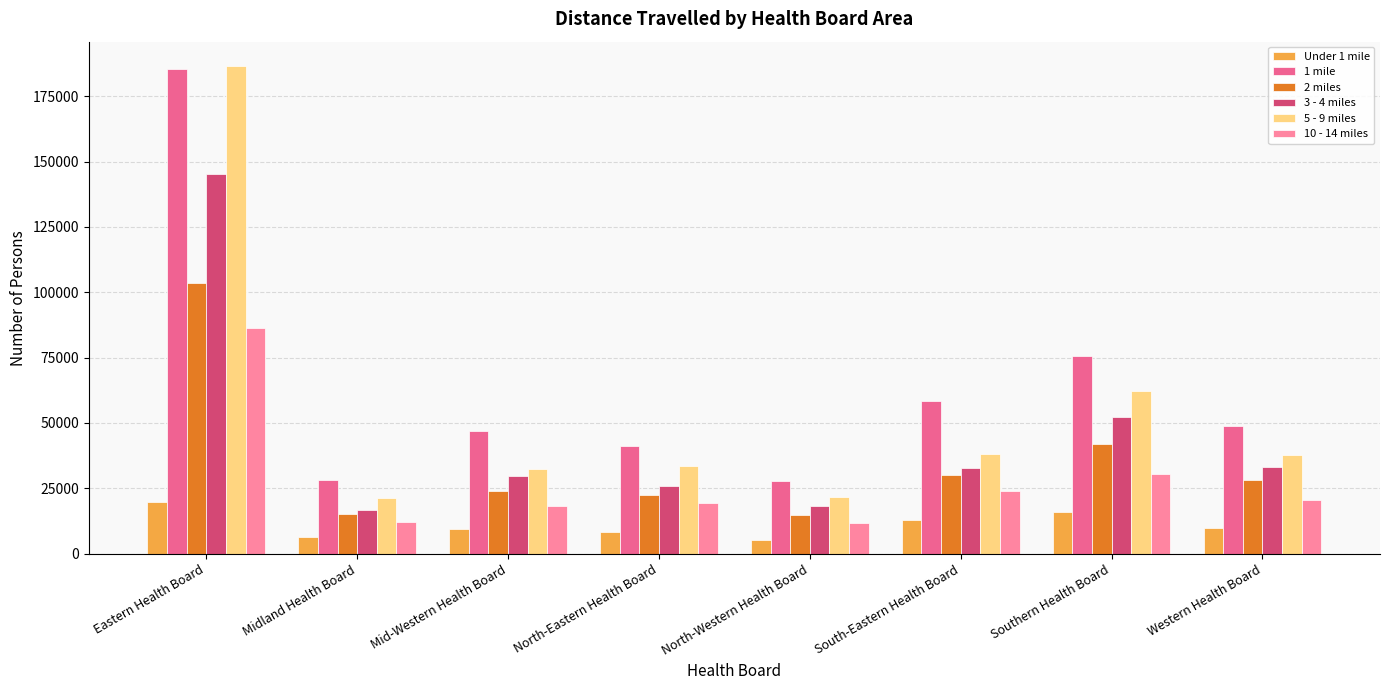

At which label does 10 - 14 miles reach its peak?

Eastern Health Board